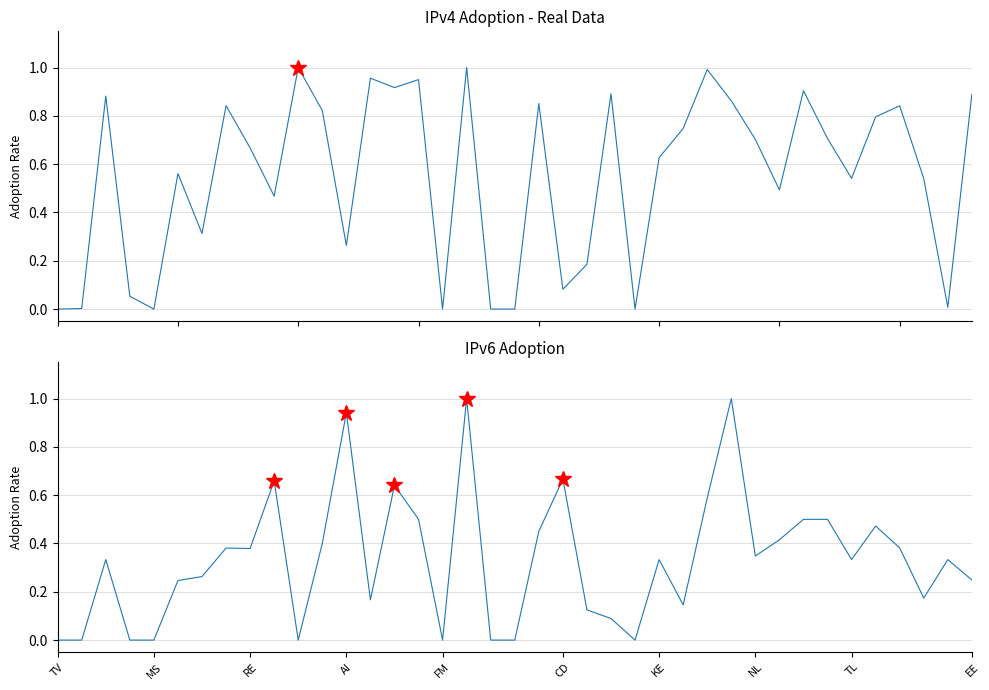

What is the label of the 31st point from the left?

30